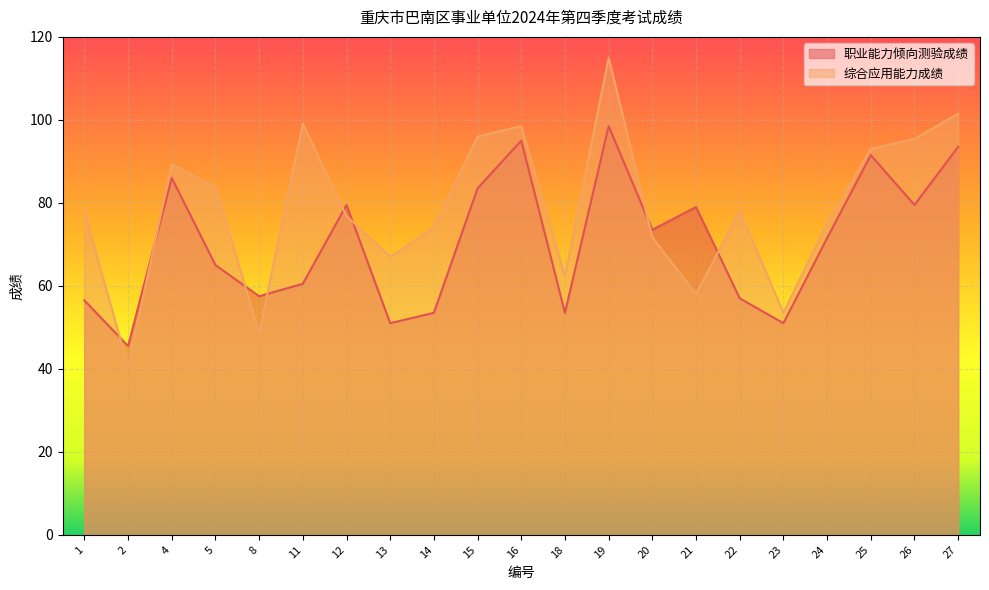

What is the sum of all 综合应用能力成绩 values?

1655.0